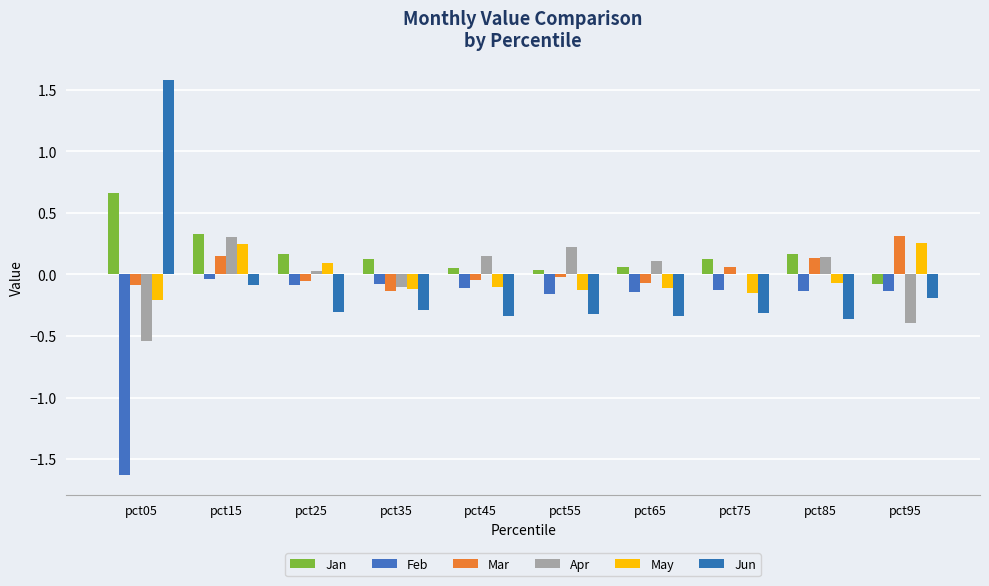

How many groups of bars are there?

10